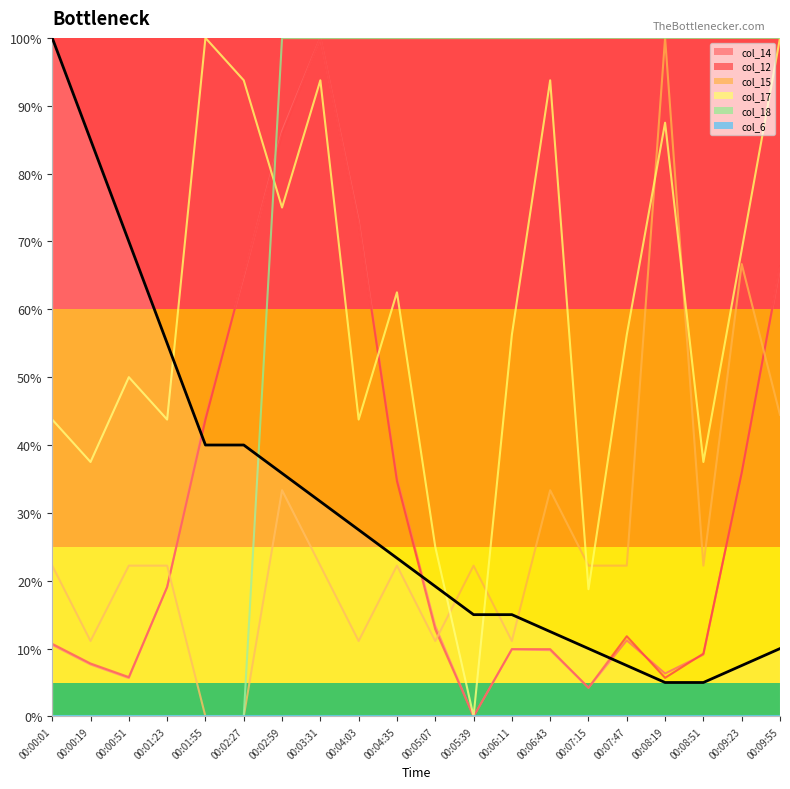

What is the label of the 13th point from the right?

00:03:31